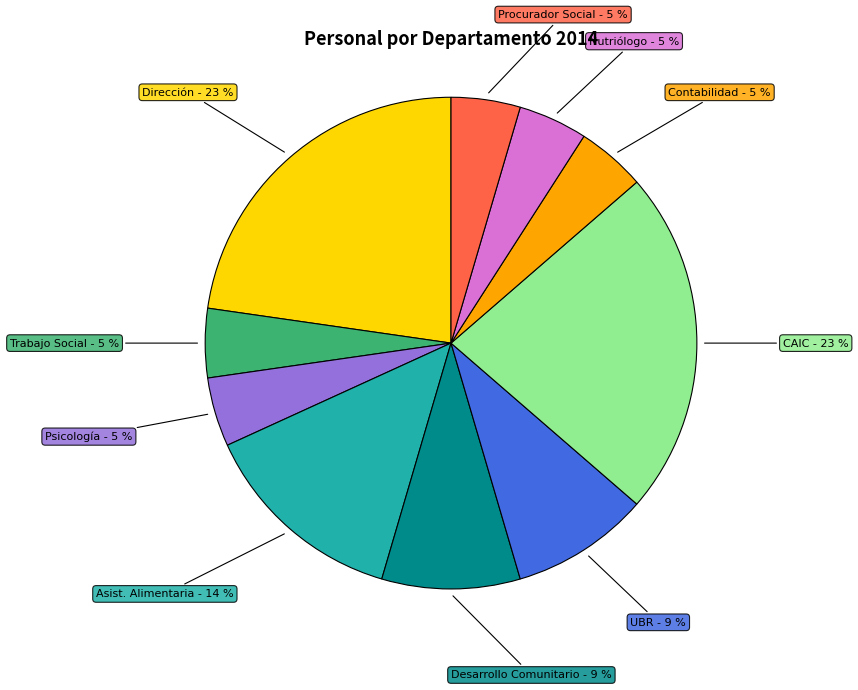

To the nearest percent, what is the average slice percentage?

10%